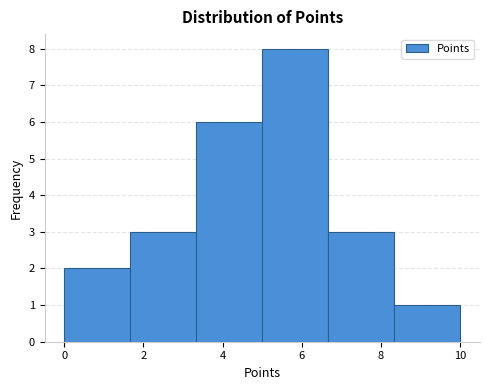

How tall is the bar that spans 1.6 to 3.4 on the x-axis? Neither the bar edges nor the heights are printed on the chart, so give them approximately, as read against the axes.

3